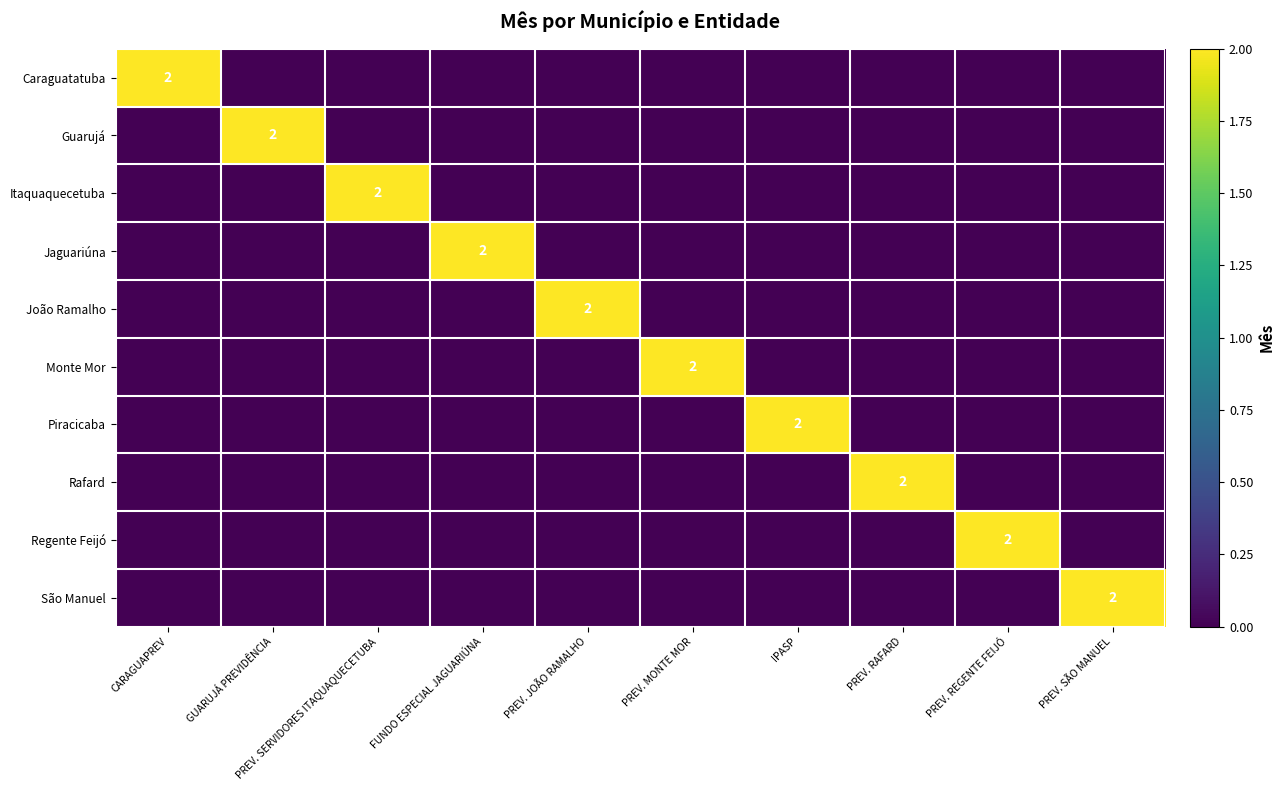

What is the difference between the maximum and minimum values in the Jaguariúna series?

2